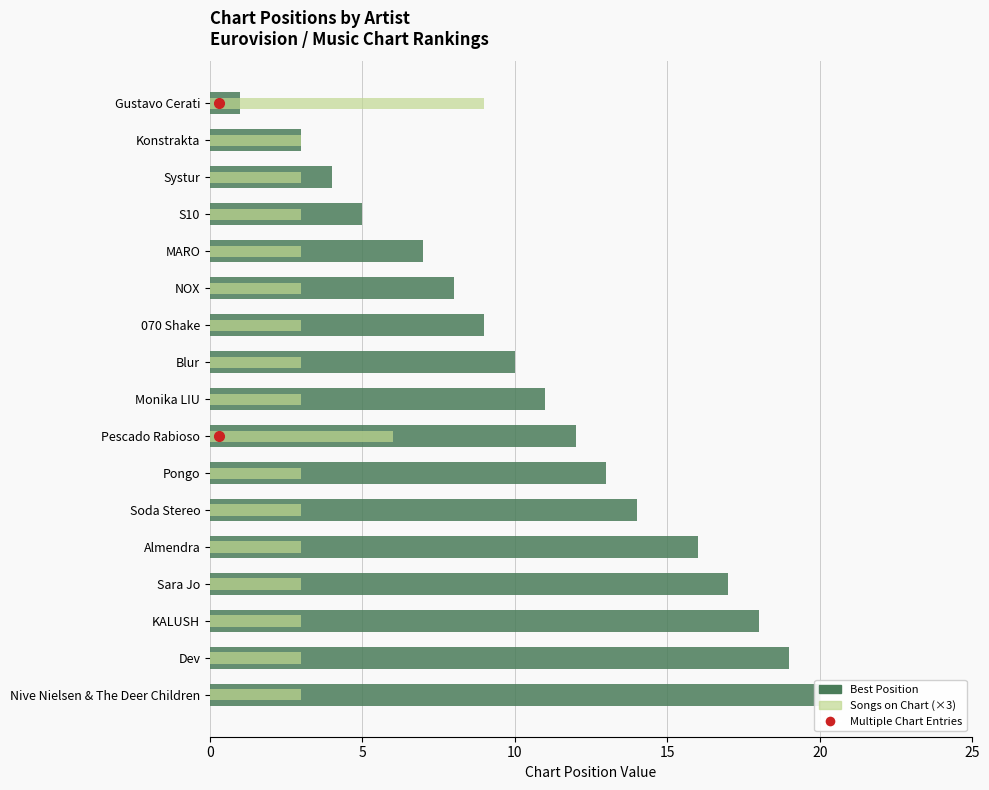

True or false: Songs on Chart (×3) has a value of 3 at Almendra.

True